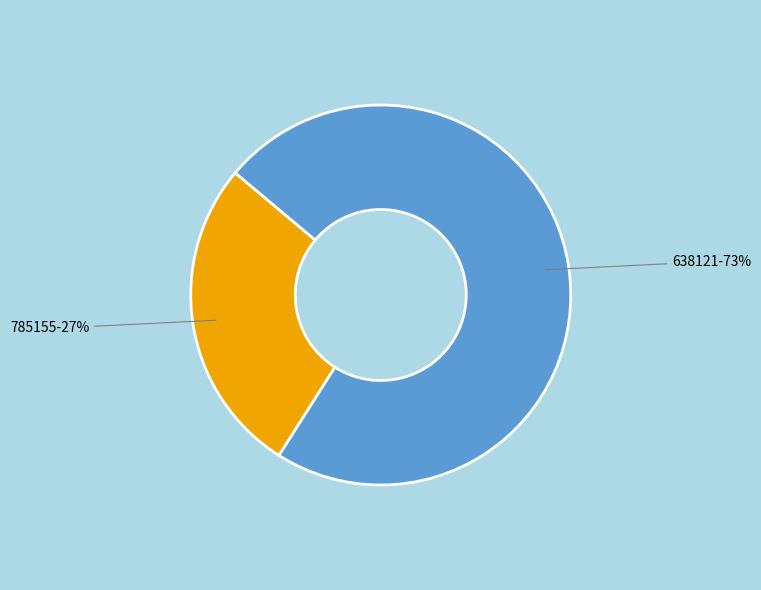

How many slices are in this pie chart?

2